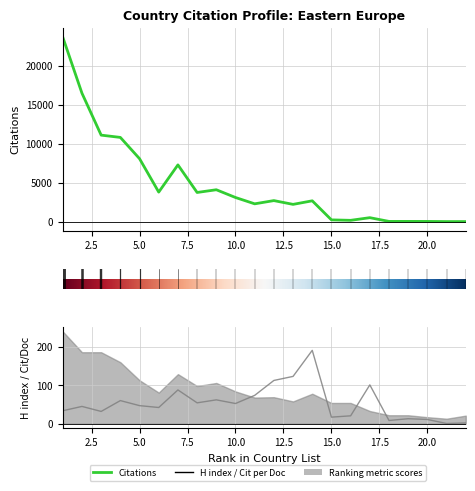

At which label does Citations reach its minimum?

21